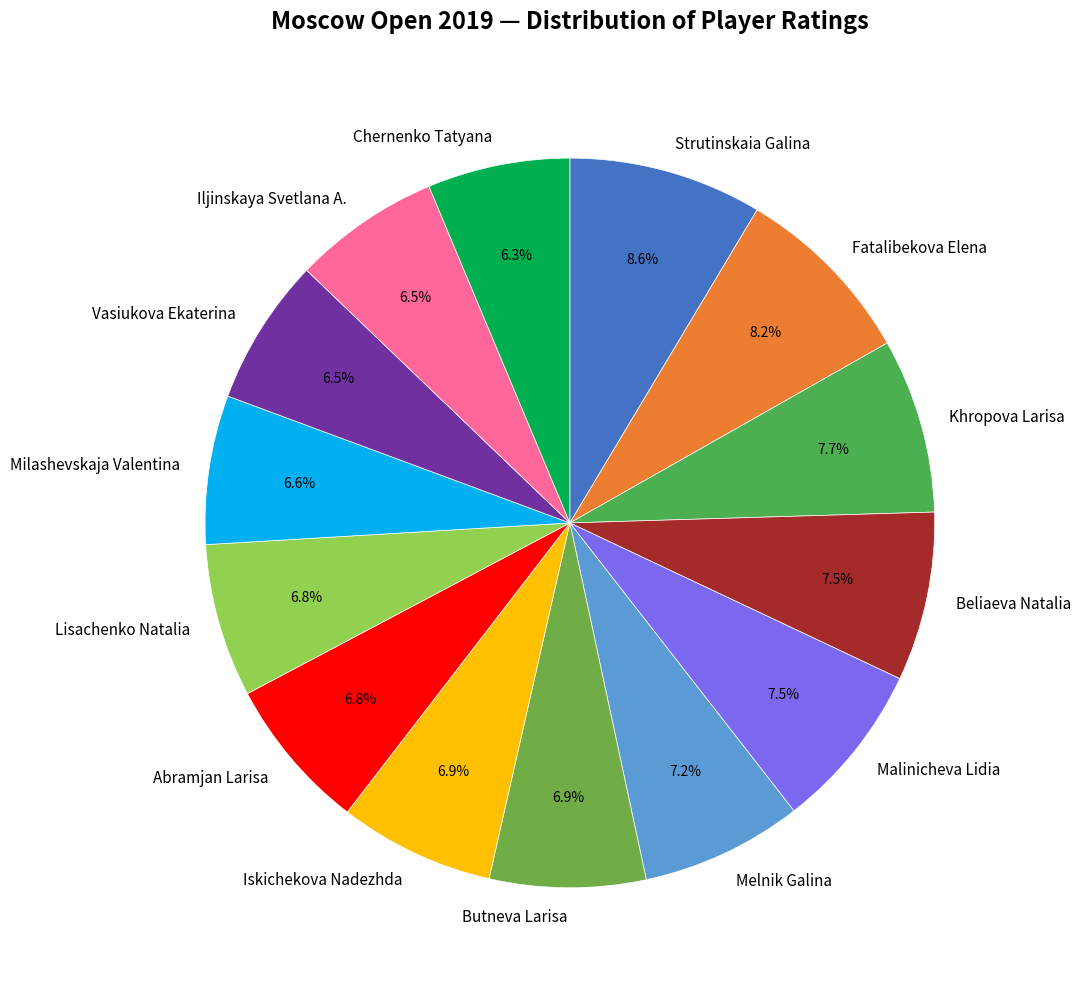

True or false: Melnik Galina accounts for 7% of the total.

True